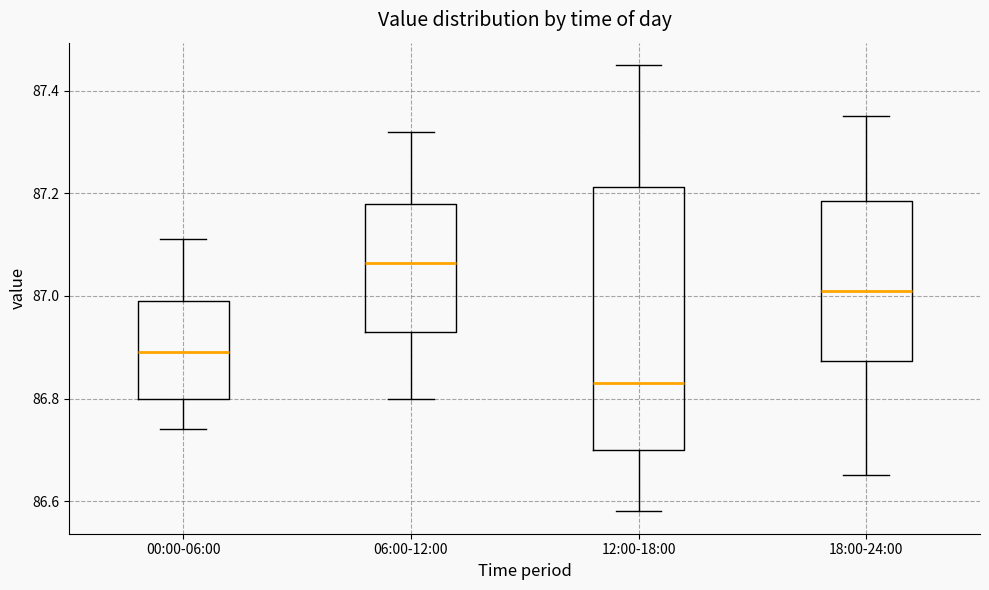

Which box's median line is the highest?

06:00-12:00